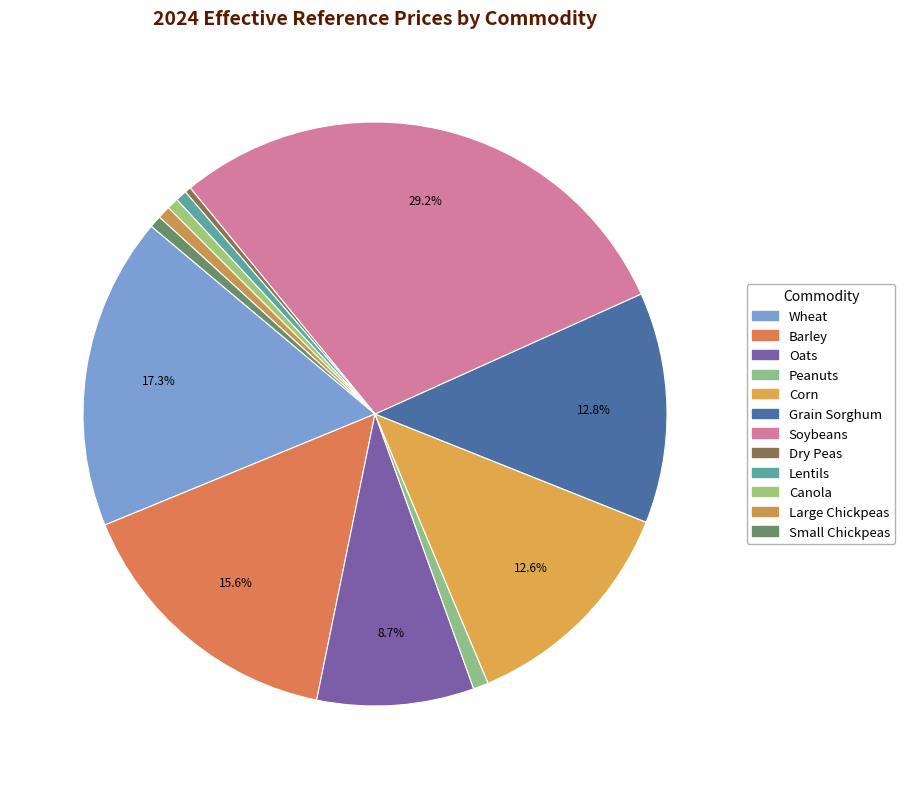

Which category has the biggest portion of the pie?

Soybeans